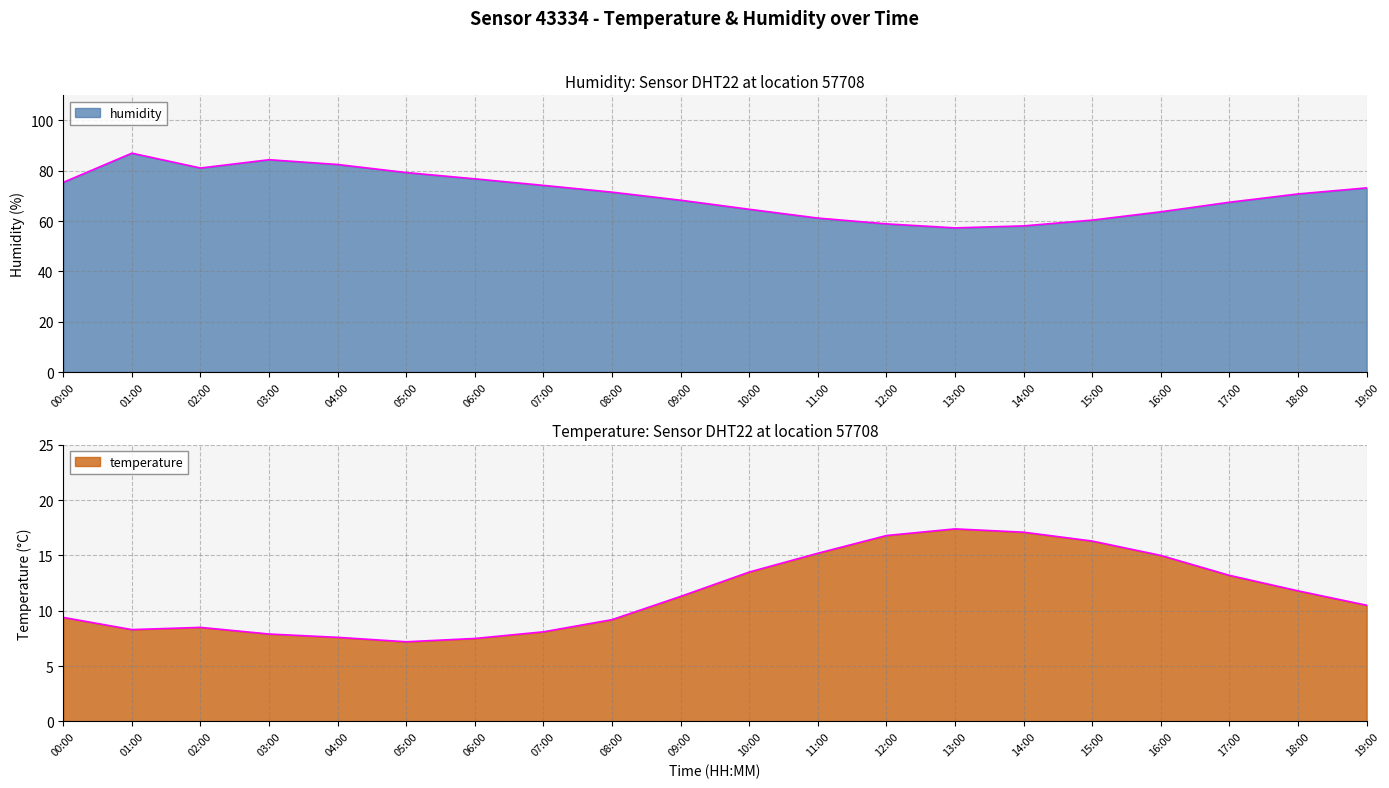

What is the total value across all series at 18:00?

82.6